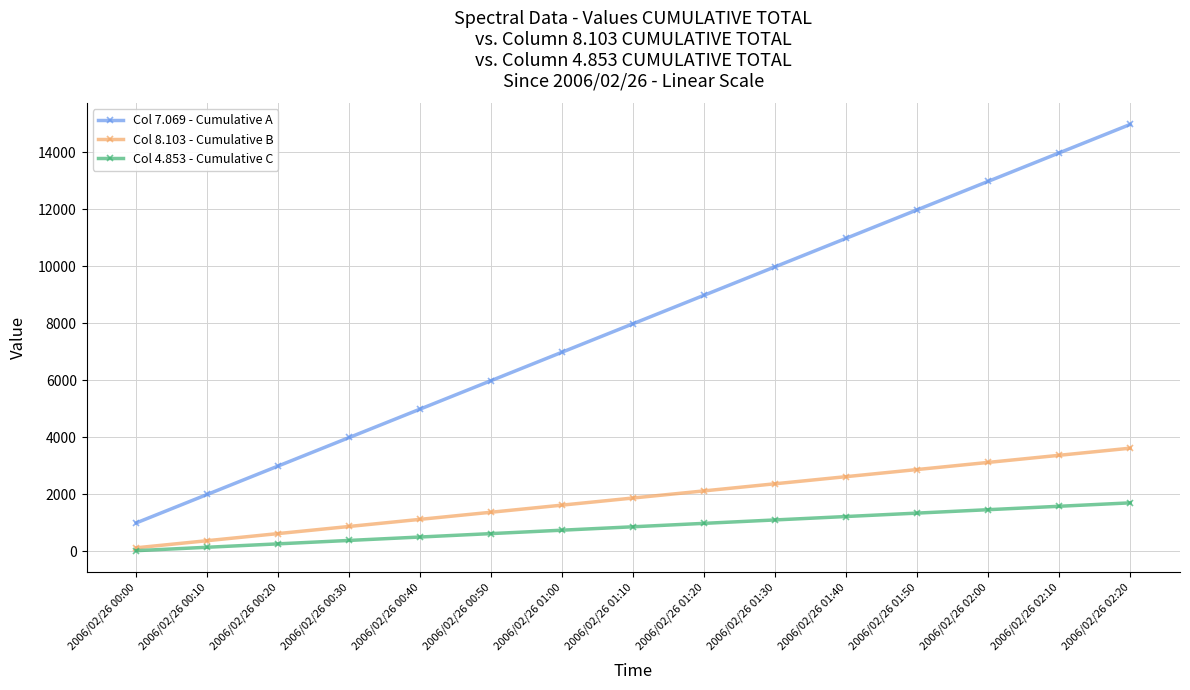

At which label is Col 8.103 - Cumulative B closest to 1873?

2006/02/26 01:10